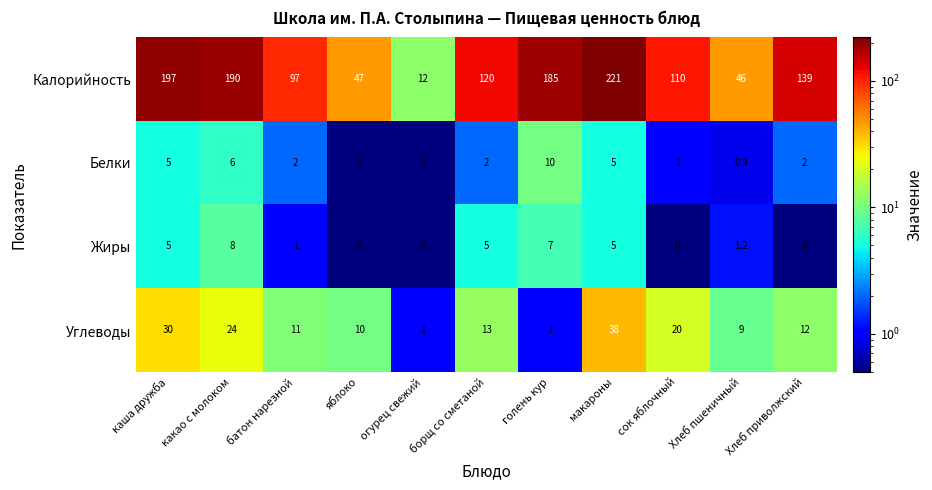

The Калорийность series shows 267.8 at каша дружба. True or false?

False